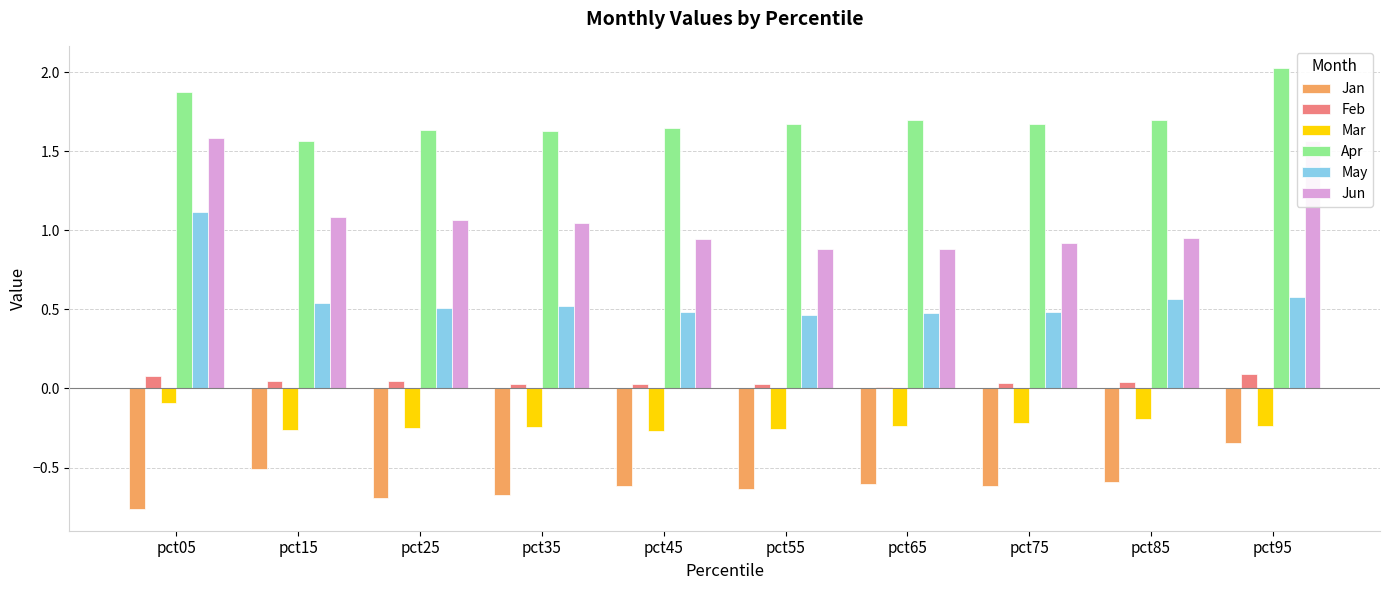

What is the sum of all Mar values?

-2.3